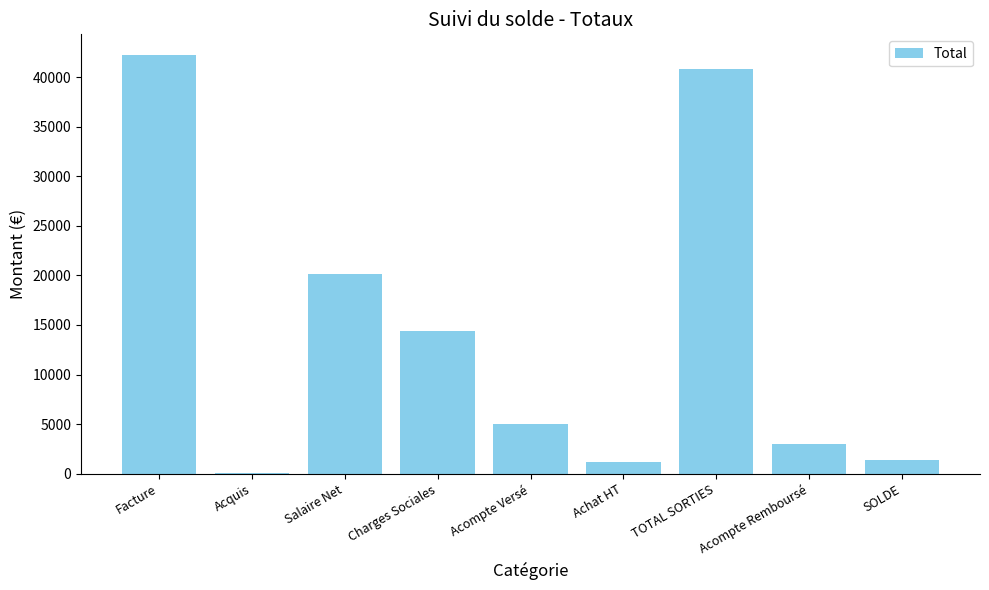

The value at Charges Sociales is 14364.5. True or false?

True